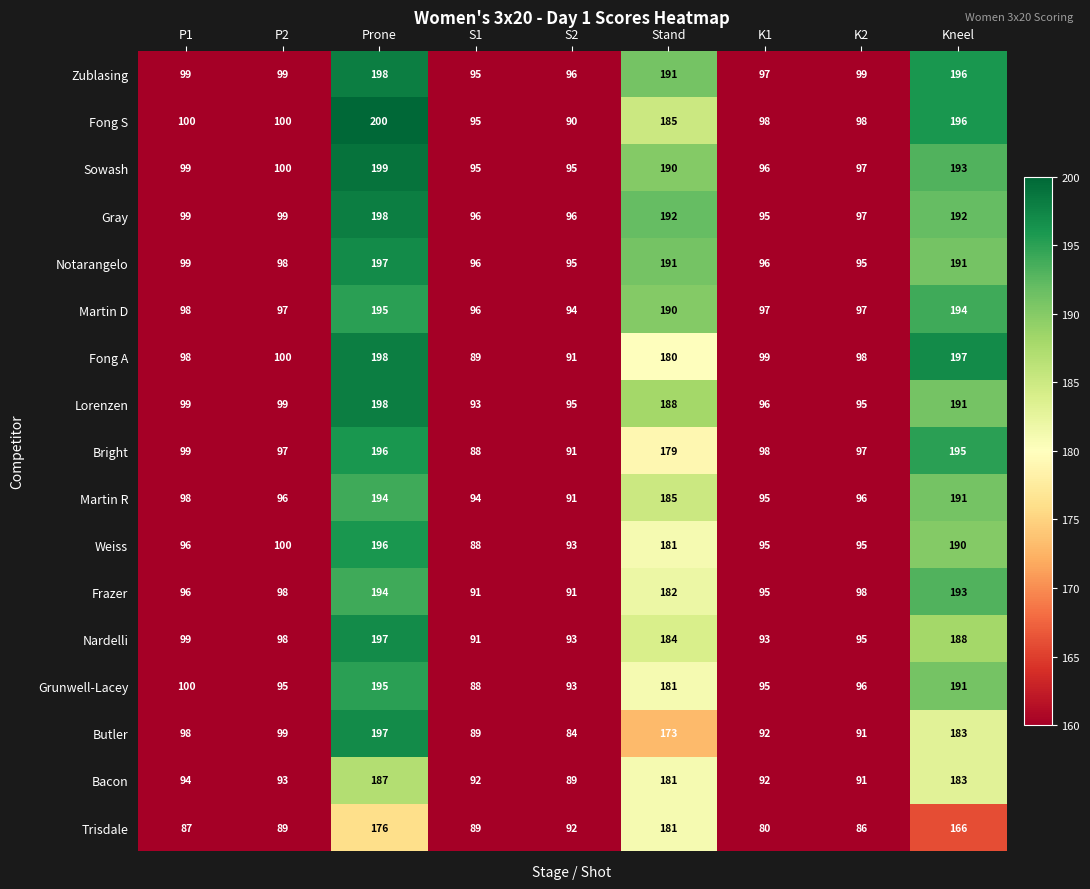

What is the minimum value for Frazer?

91